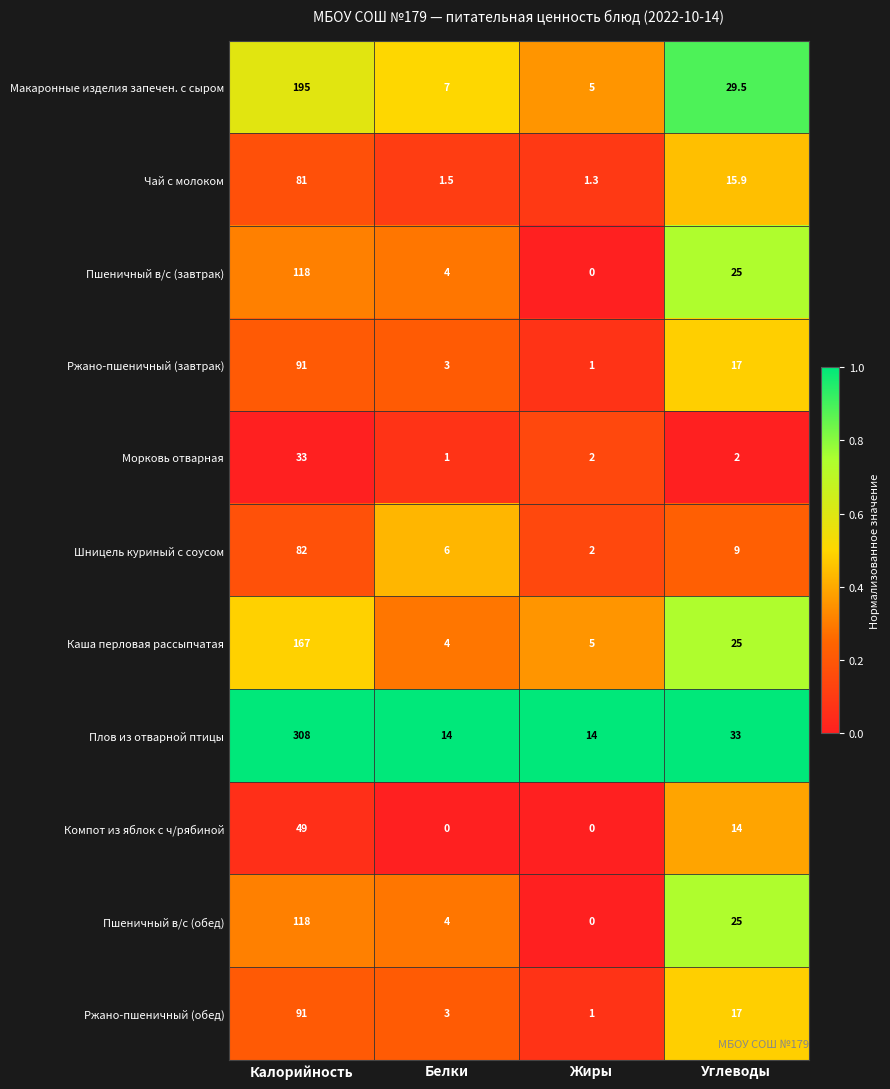

What is the difference between the Морковь отварная values at Углеводы and Калорийность?

31.0